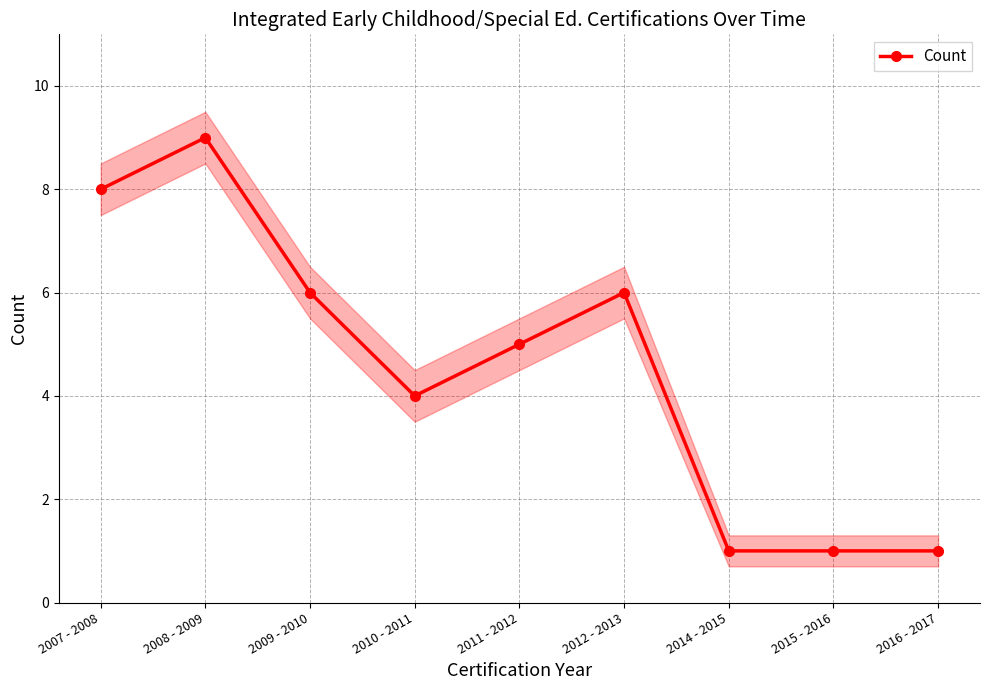

What is the greatest value displayed?

9